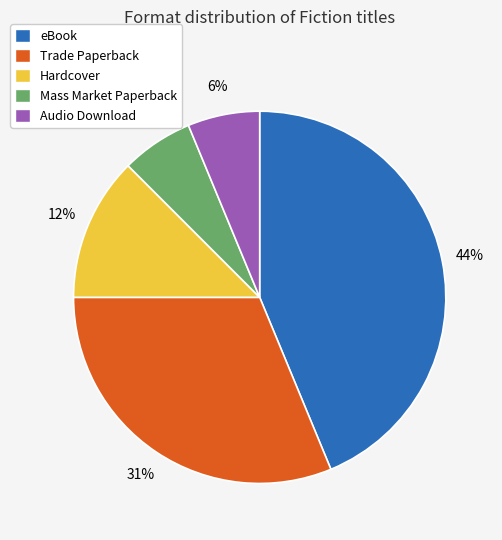

Does Trade Paperback represent more than half of the total?

No